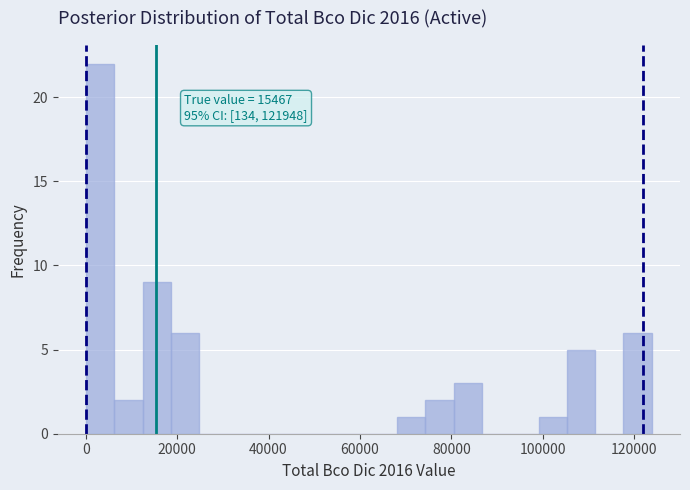

Around what value on the x-axis is the tallest bar? Give the approximate position of its centre, as read against the axis.

4000